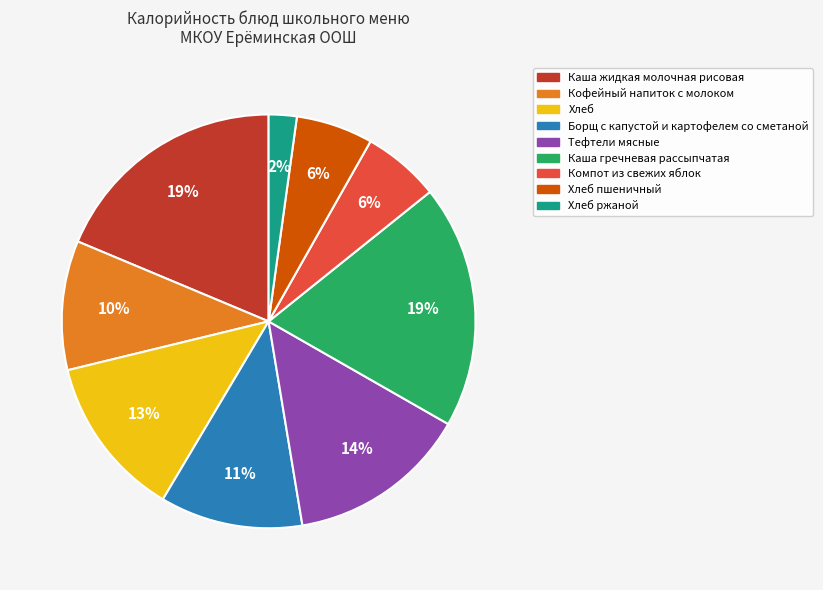

How many slices are in this pie chart?

9